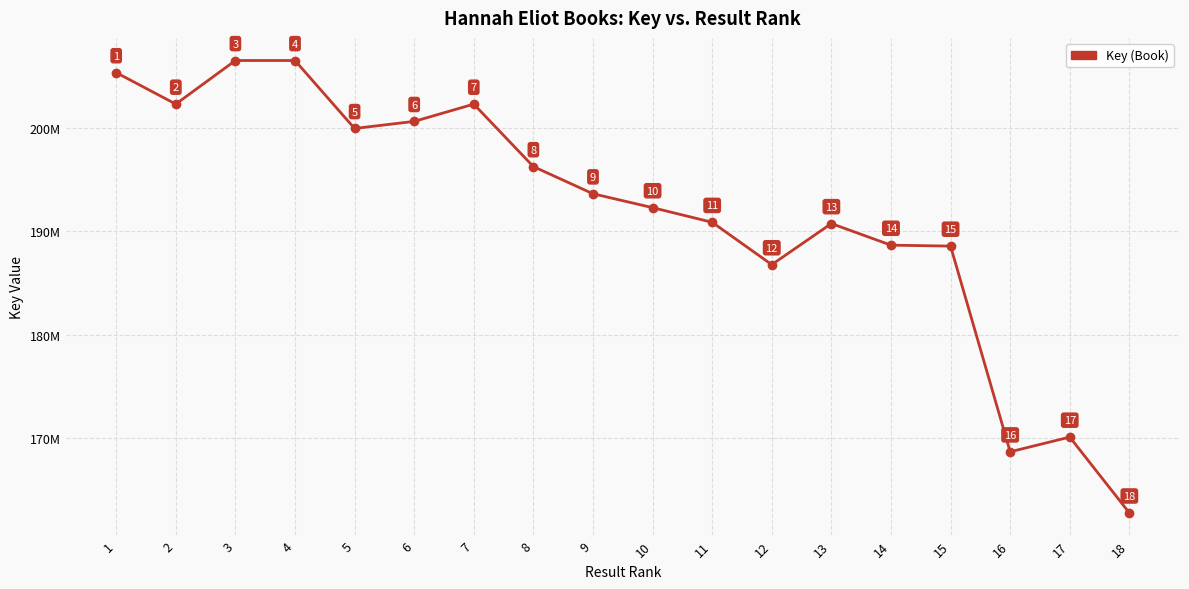

Is this an area chart (filled region under the line)?

No